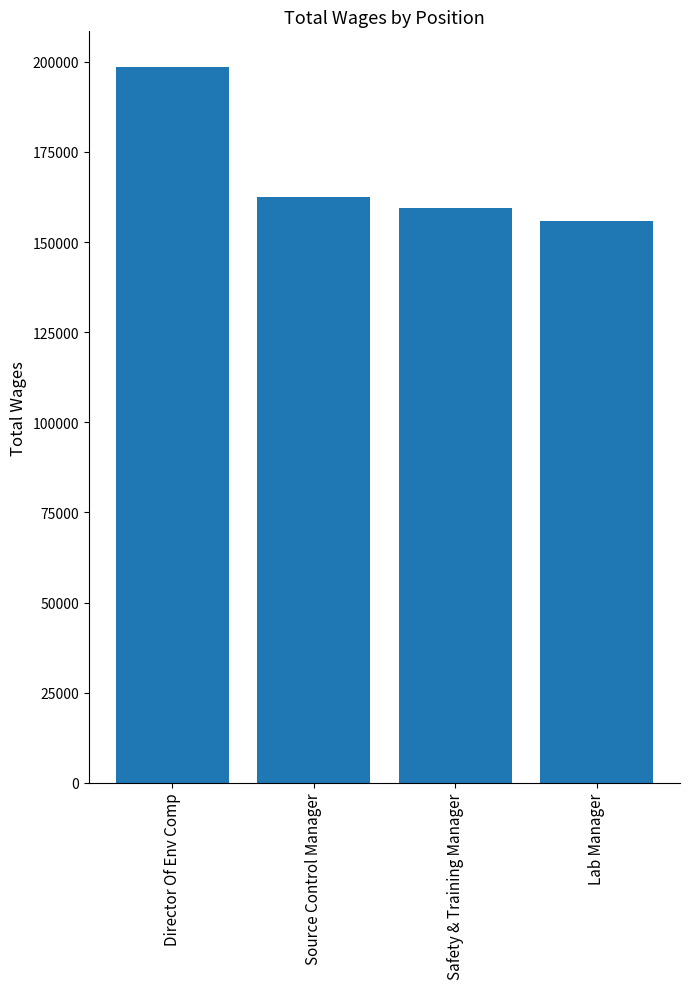

Which has a higher value, Director Of Env Comp or Source Control Manager?

Director Of Env Comp